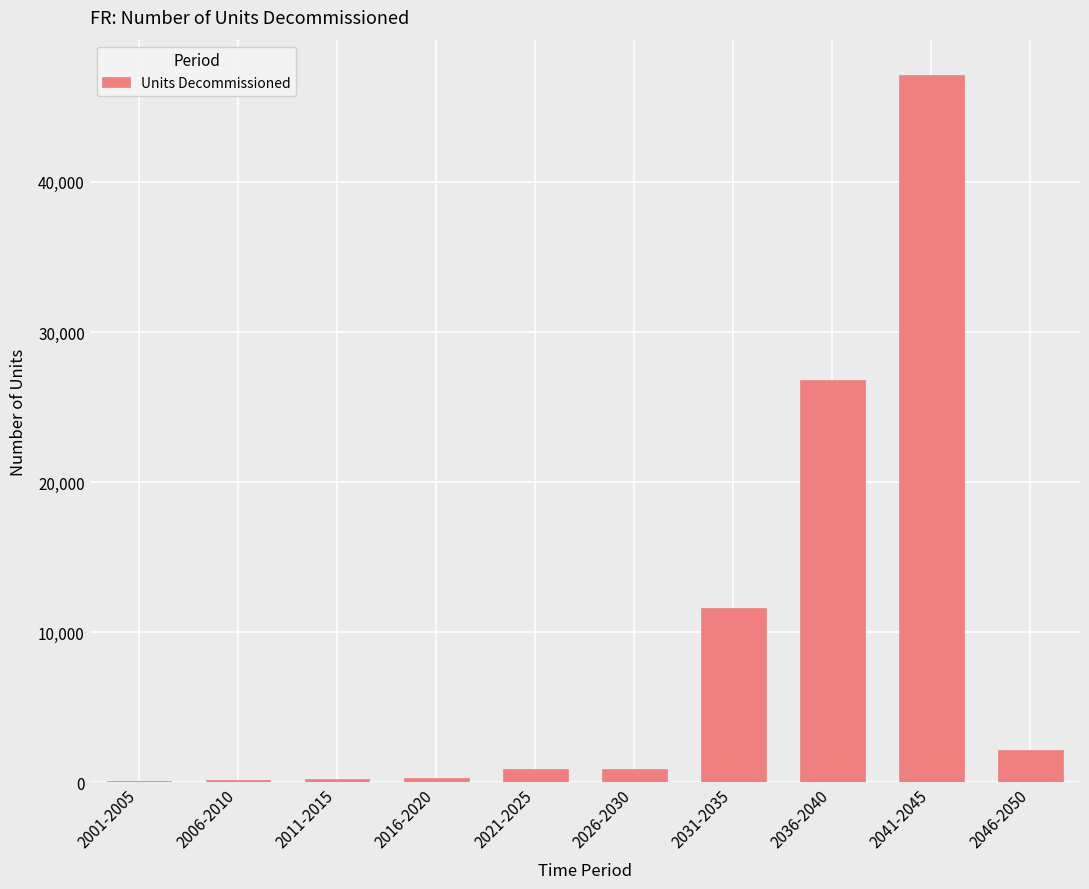

Which label corresponds to the largest value in the chart?

2041-2045